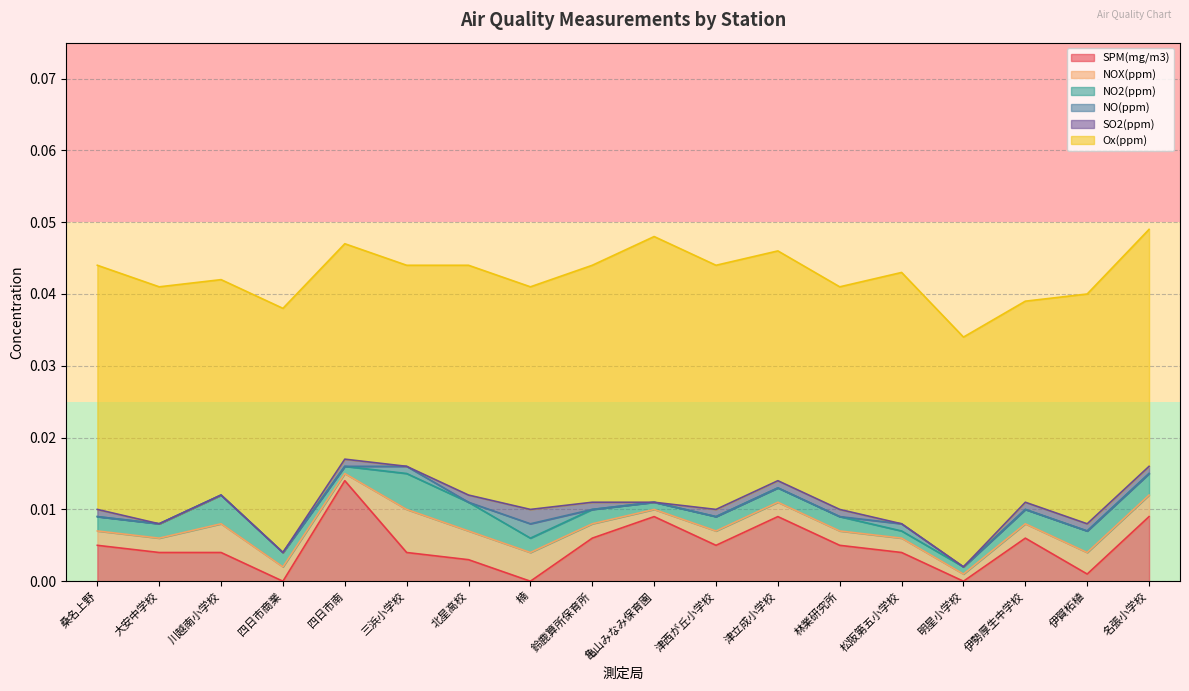

Which series has the largest total across all categories?

Ox(ppm)